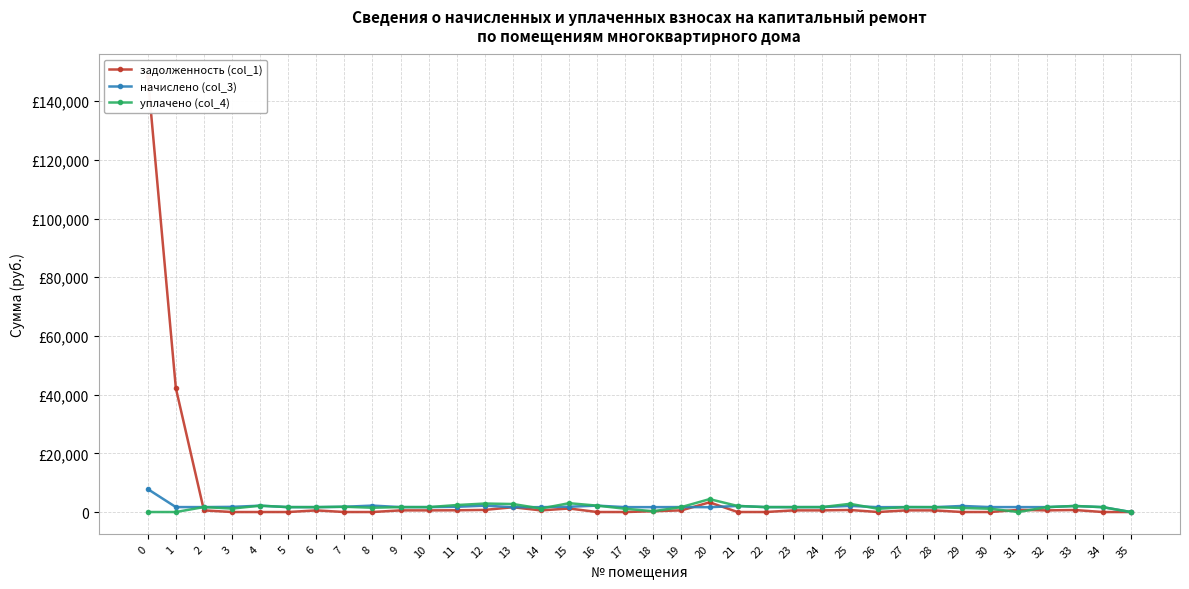

What are all the series names shown in the legend?

задолженность (col_1), начислено (col_3), уплачено (col_4)